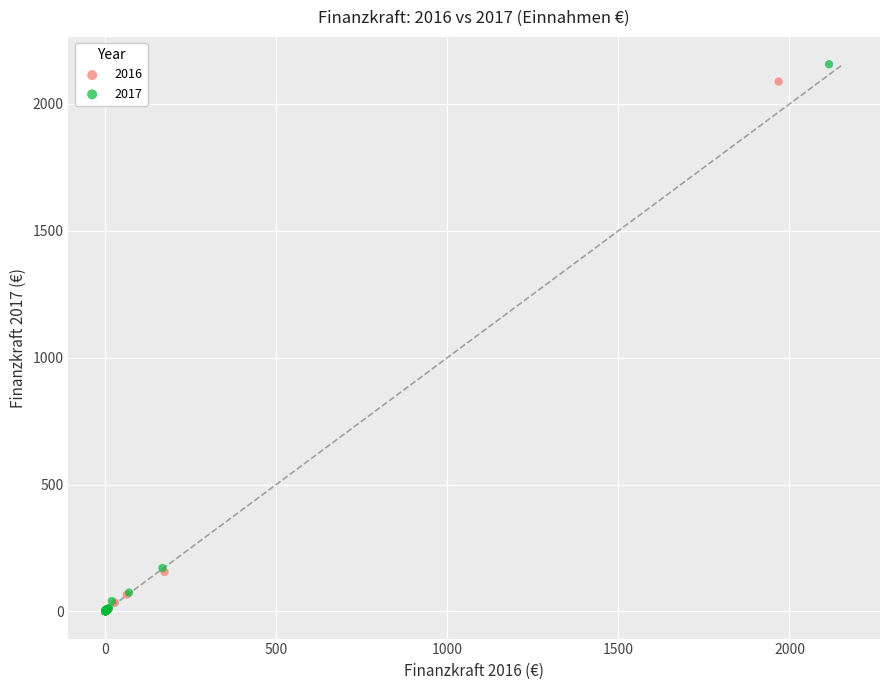

Which series reaches the maximum Y coordinate?

2017